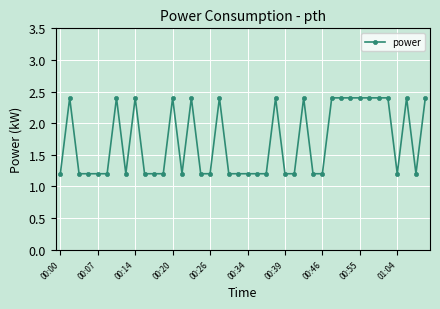

True or false: there are more than 1 points higher than both neighbors.

True